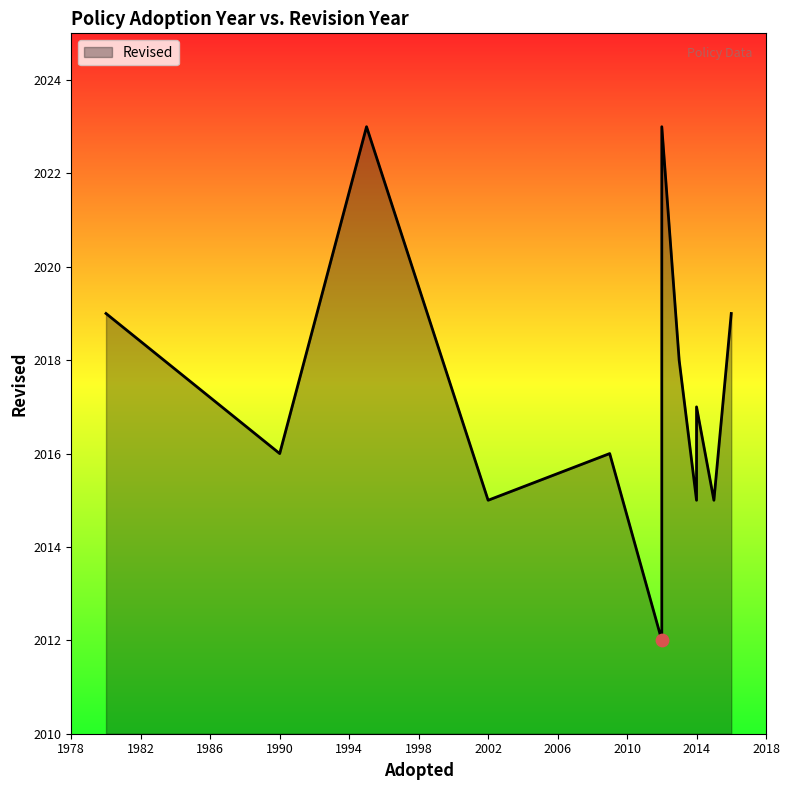

Which has a higher value, 2014 or 2015?

2014